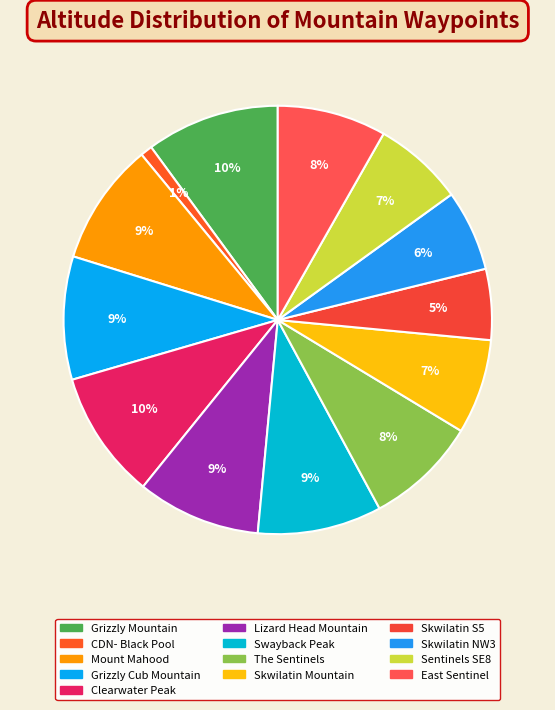

Count the number of slices in the pie.

13